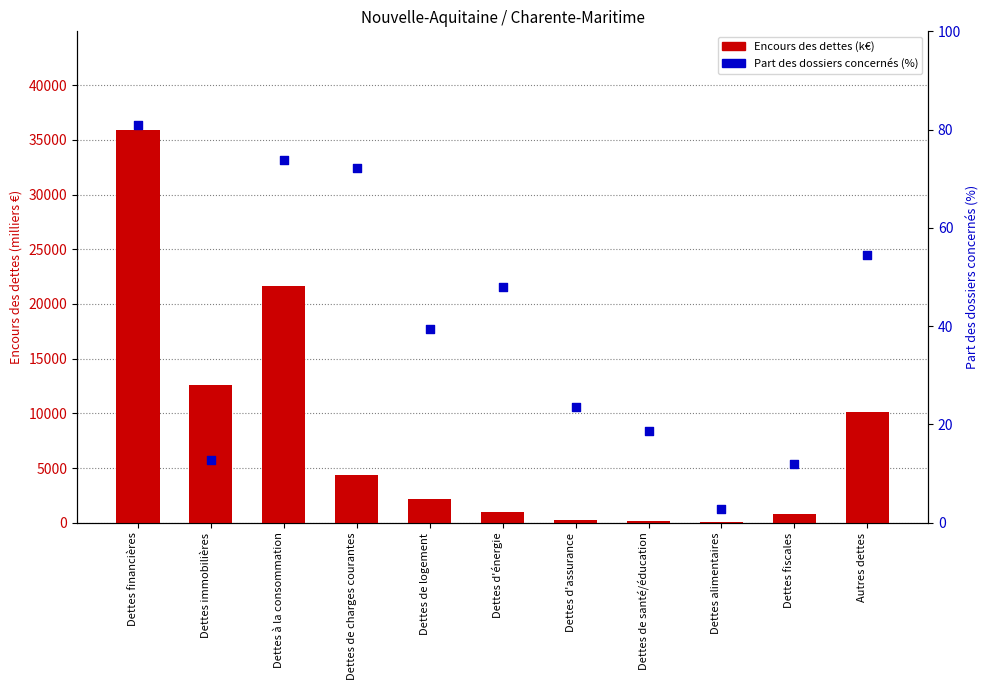

At which category is the sum across all series the highest?

Dettes financières